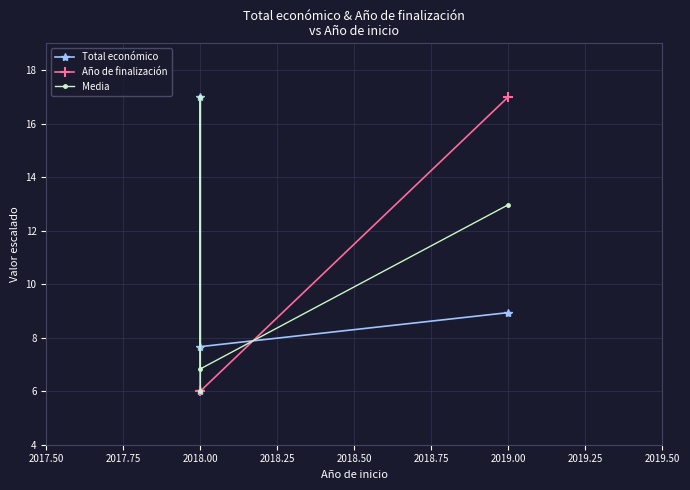

The Media series shows 6.8 at 2018.00. True or false?

True